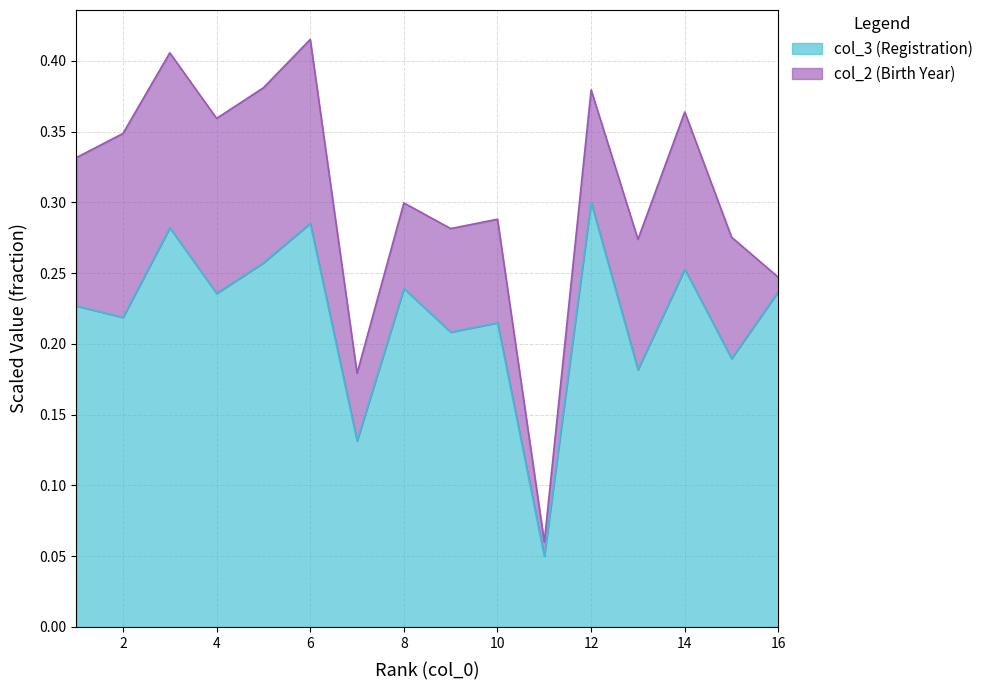

Reading left to right, extract all data points from this chart.

0.2	0.2	0.3	0.2	0.3	0.3	0.1	0.2	0.2	0.2	0.1	0.3	0.2	0.3	0.2	0.2